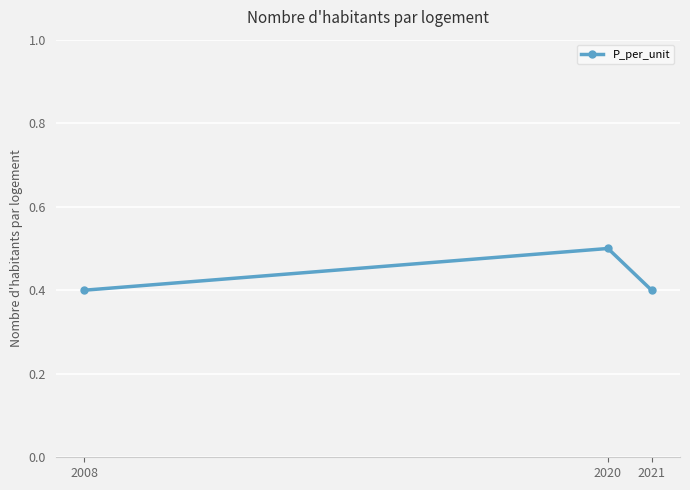

Reading right to left, what are all the values shown in this chart?

2021=0.4	2020=0.5	2008=0.4